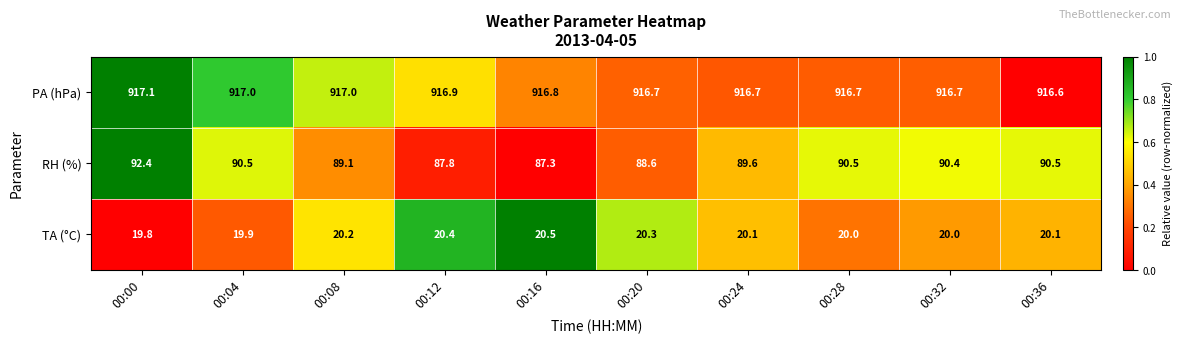

What is the total value across all series at 00:24?

1026.4